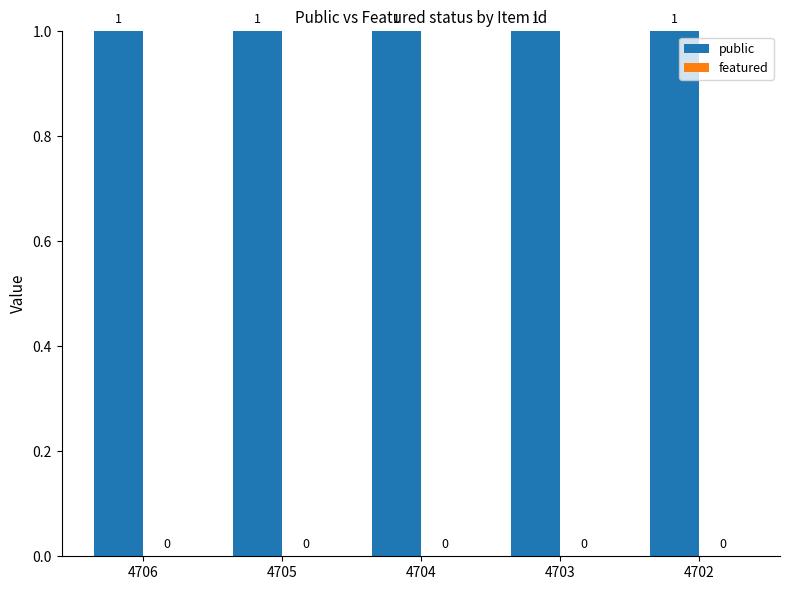

Reading right to left, transcribe all the data shown in this chart.

public: 1	1	1	1	1
featured: 0	0	0	0	0